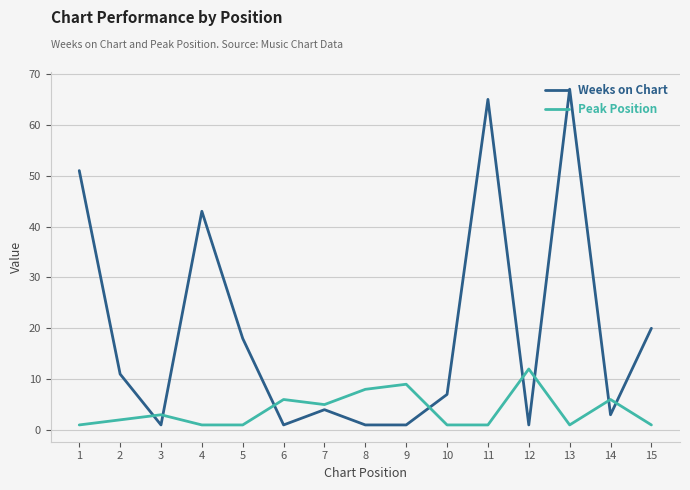

At how many categories does at least one series exceed 27?

4